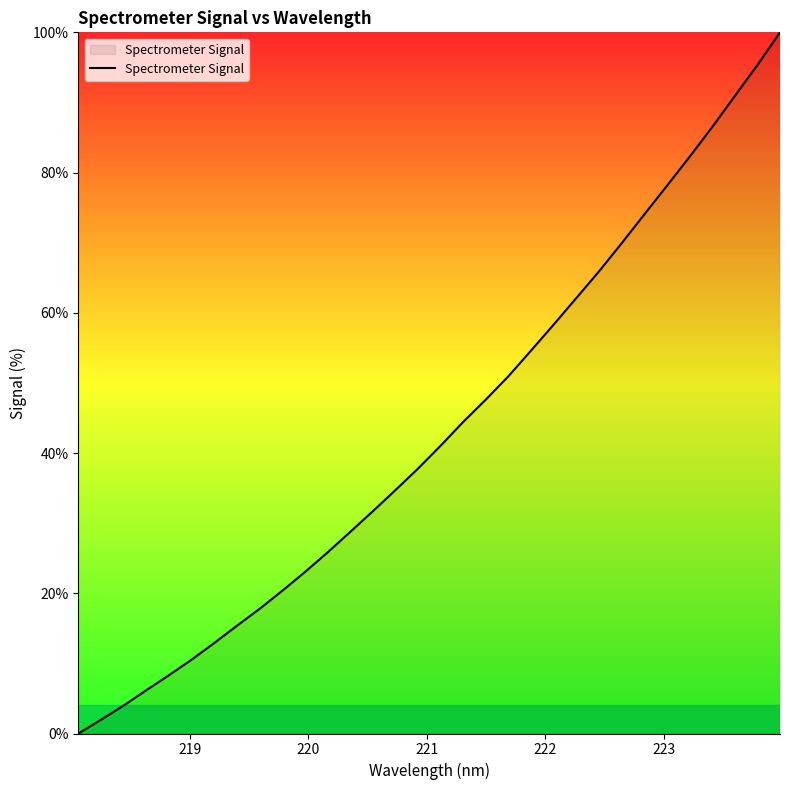

What is the greatest value displayed?

100.0